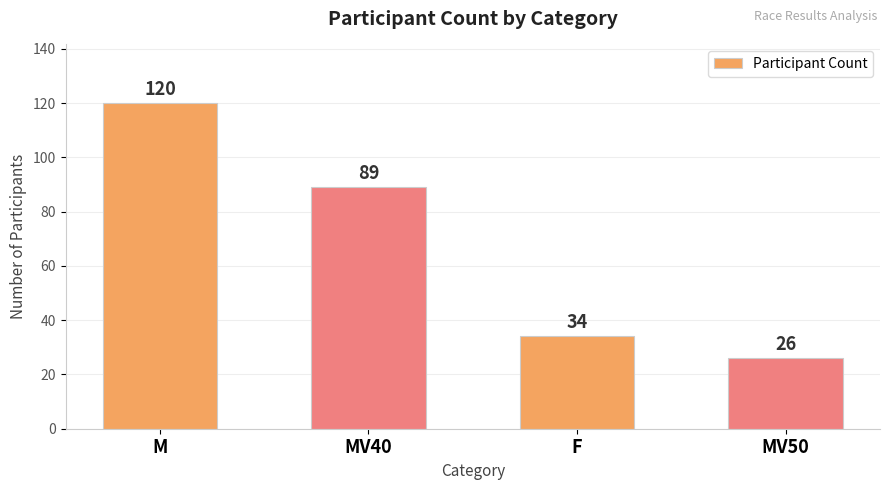

True or false: the data shows 26 at MV50.

True